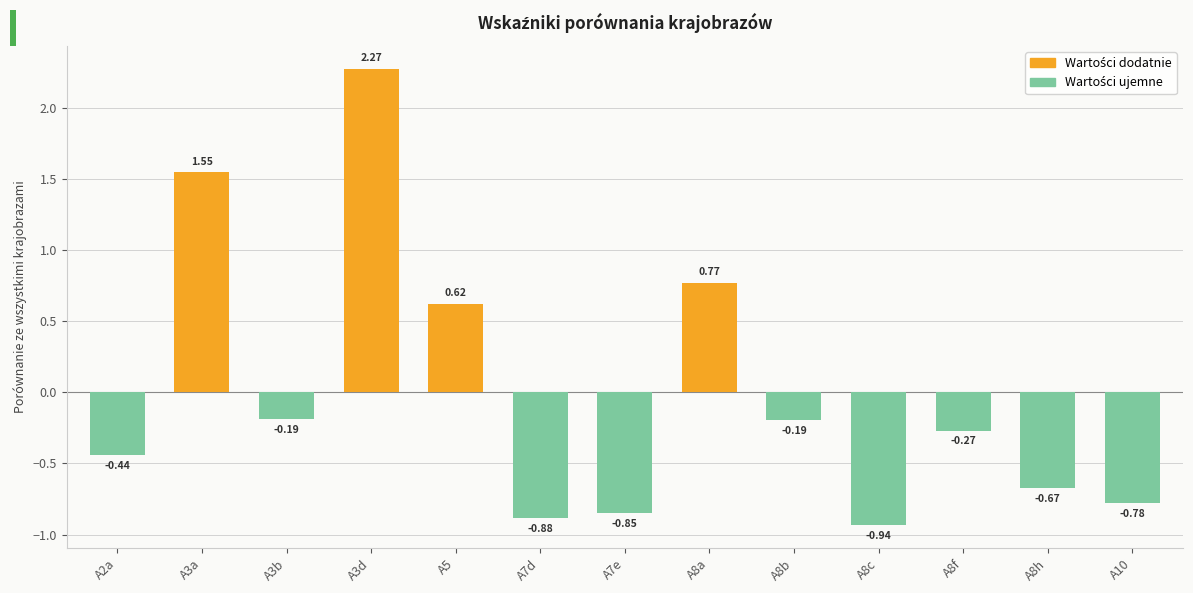

How many data points are above 0?

4